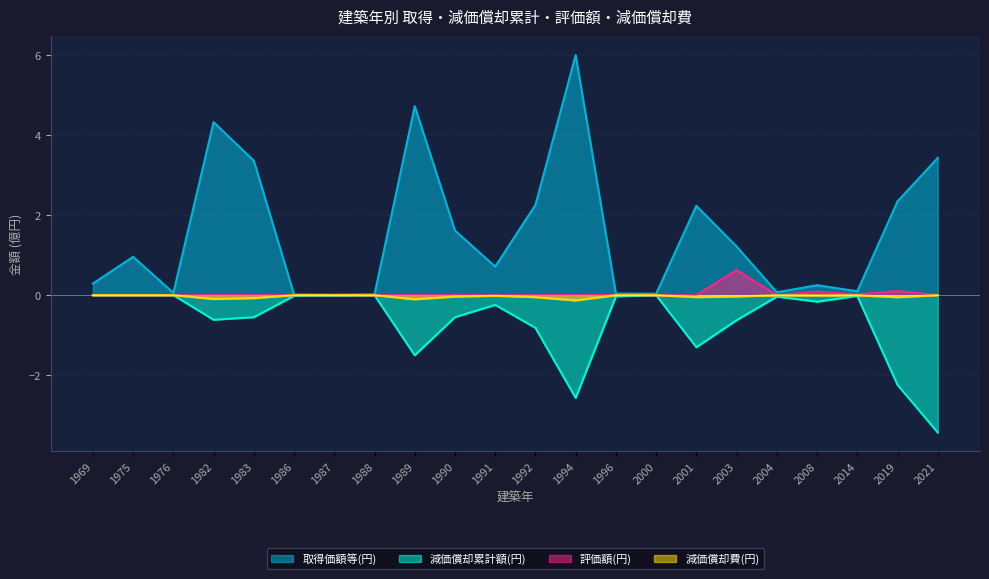

Where is the first local maximum for 減価償却累計額(円)?

1988